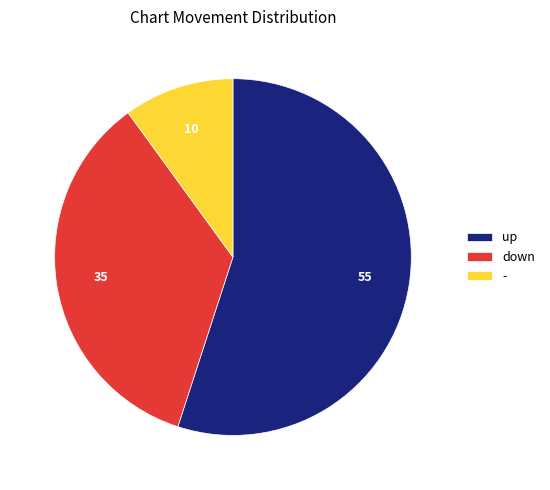

What is the smallest slice in the pie chart?

-